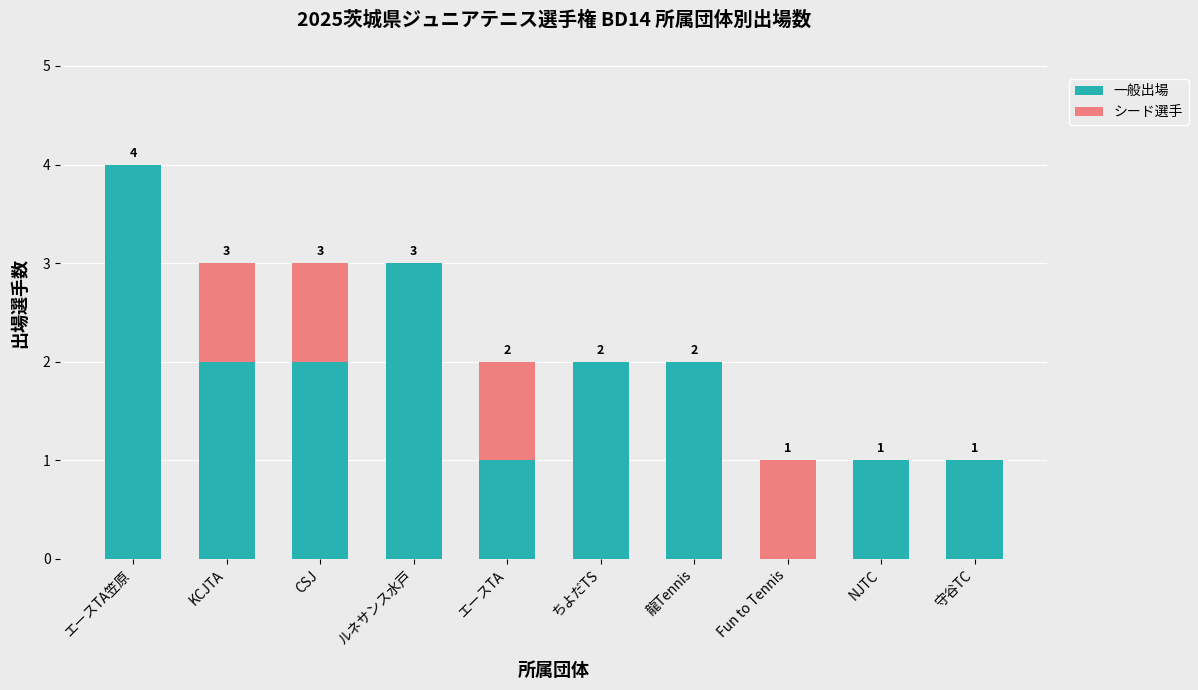

Where does the 一般出場 series first go above 2?

エースTA笠原